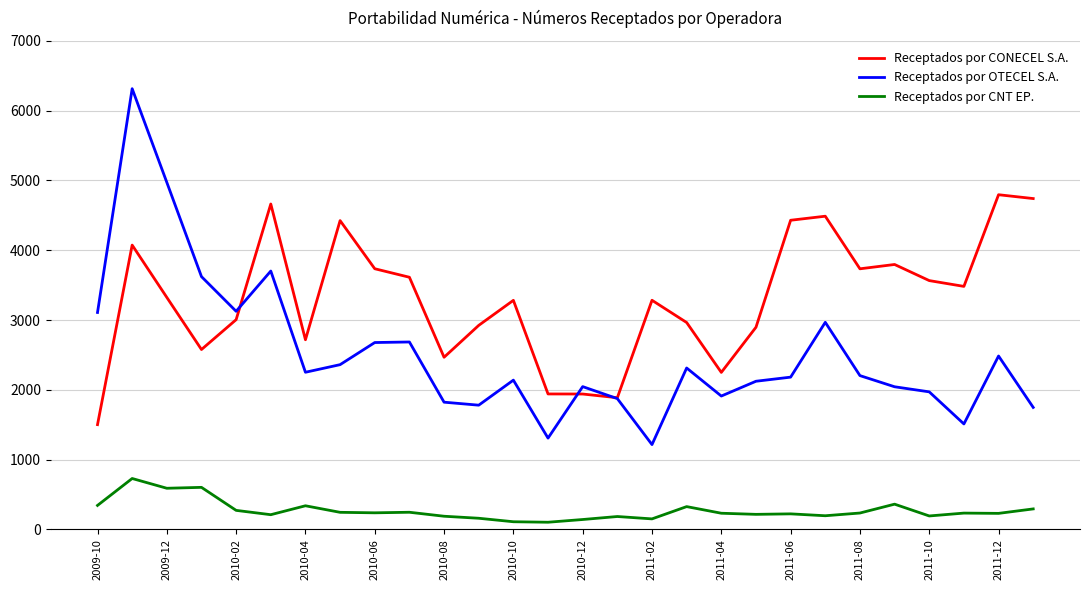

Which series has the largest total across all categories?

Receptados por CONECEL S.A.